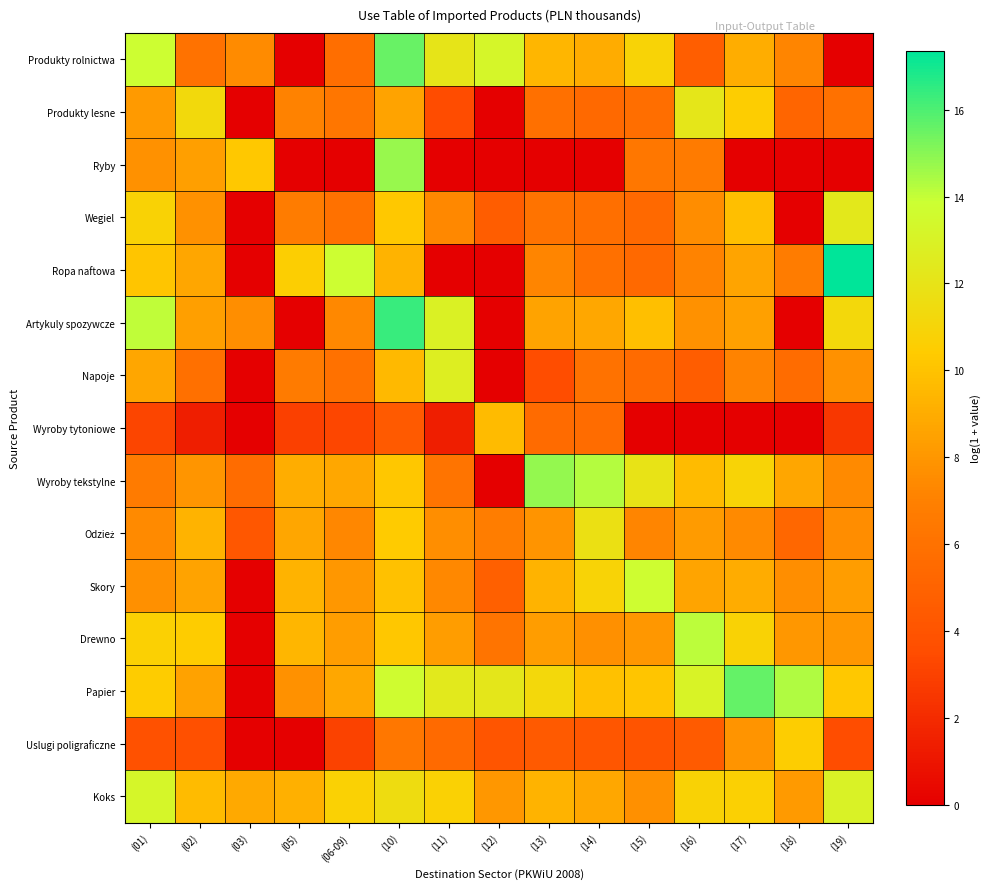

How many series are shown in this chart?

15